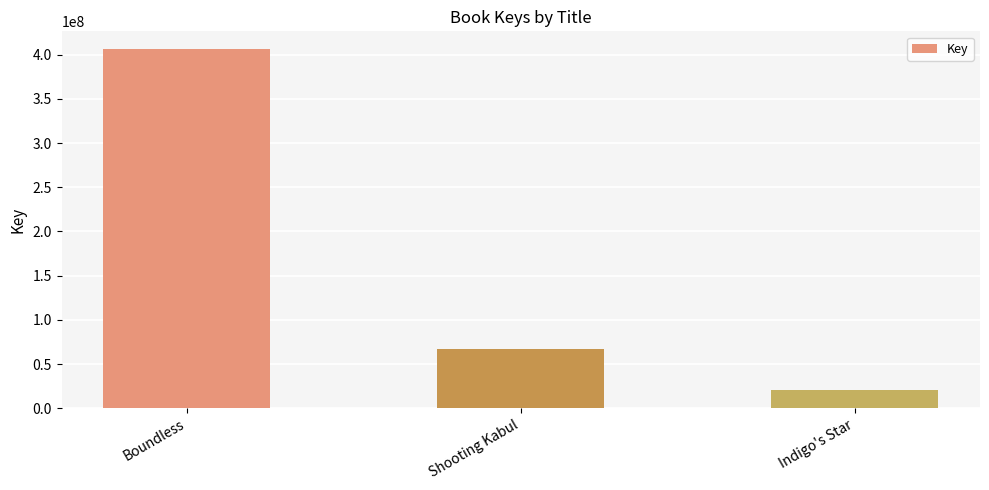

What position from the left is Shooting Kabul?

2